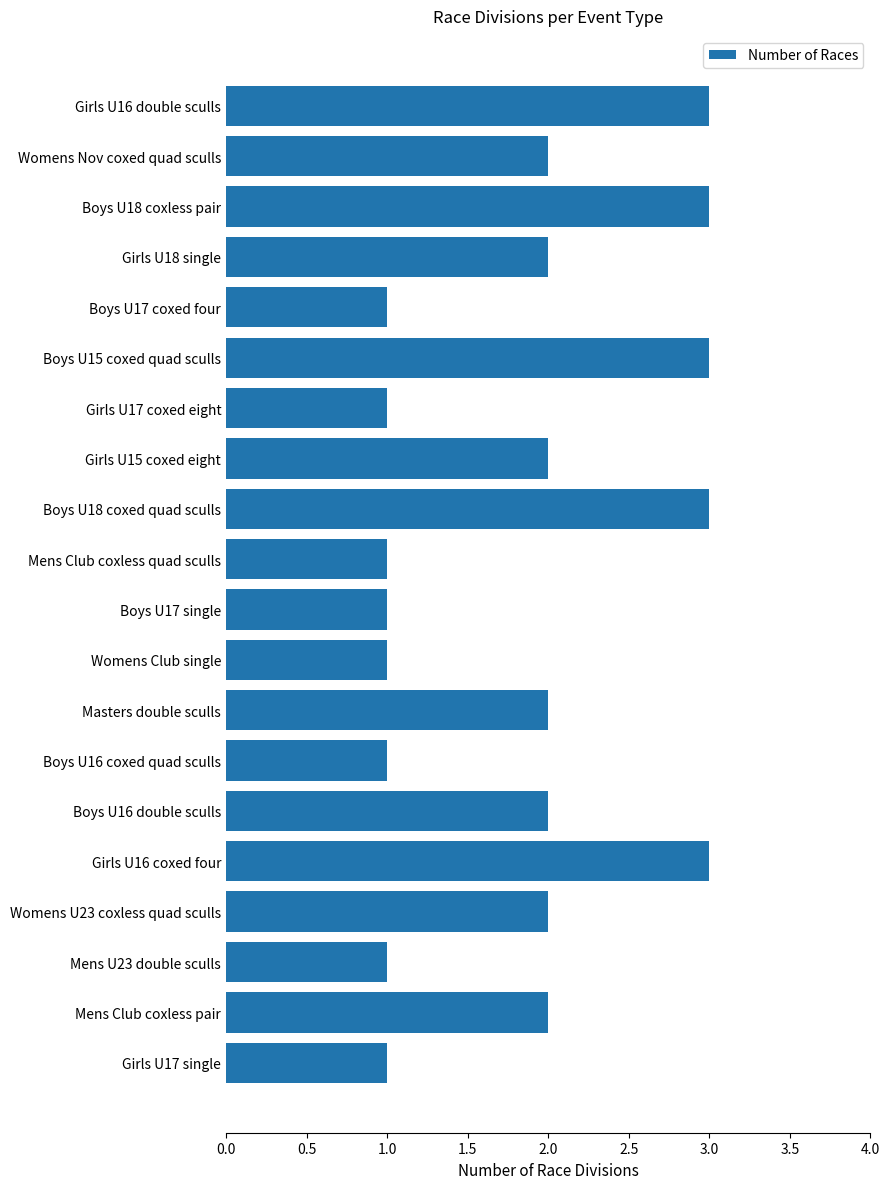

True or false: the data shows 4 at Boys U18 coxed quad sculls.

False